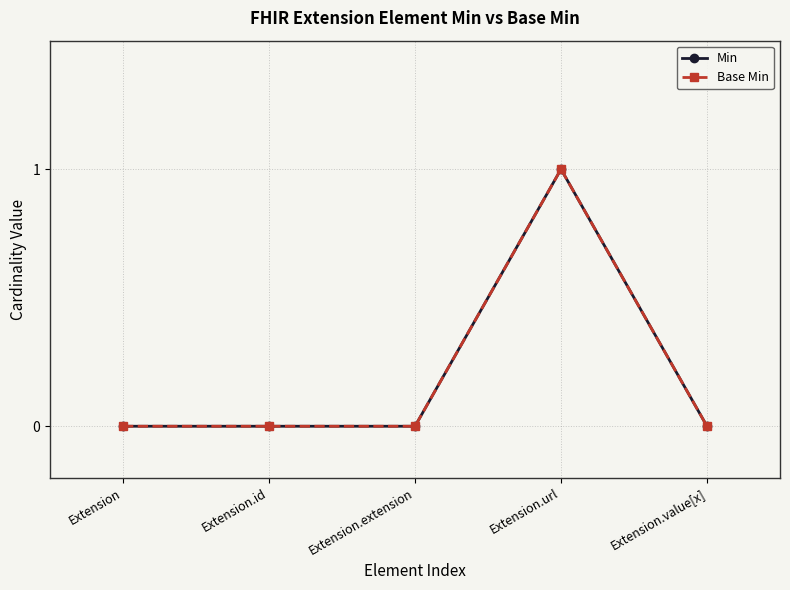

Does the chart display data point markers on the line(s)?

Yes